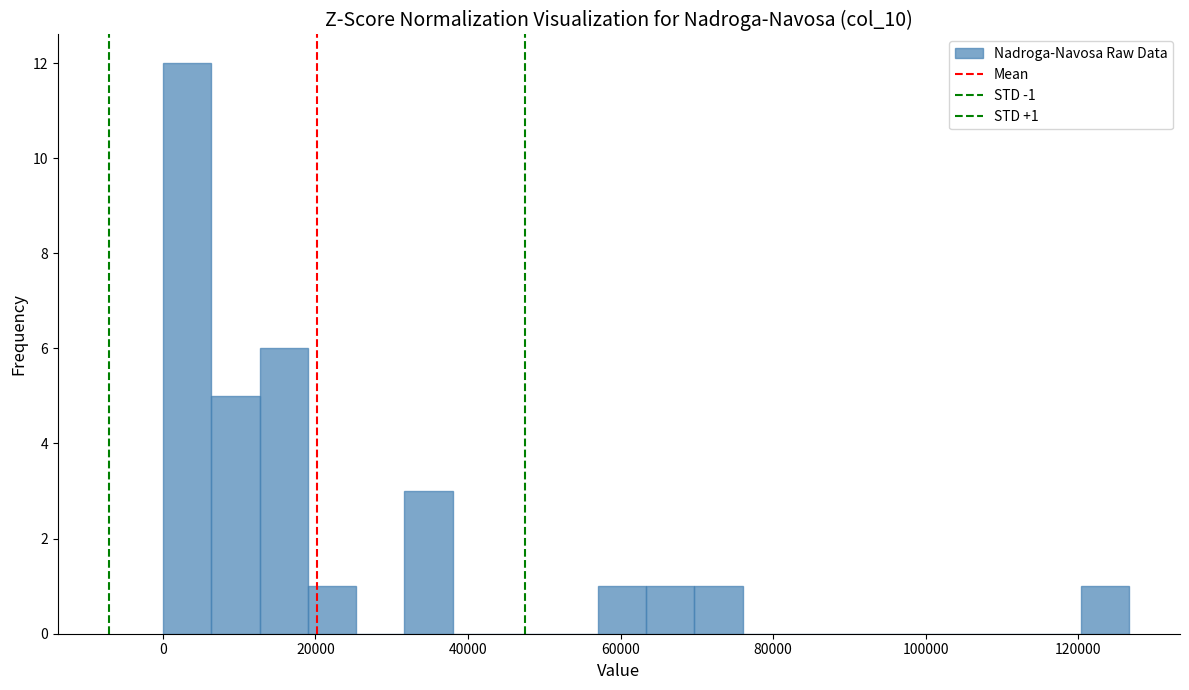

Read against the x-axis, roughly where is the centre of the tallest bar?

4000